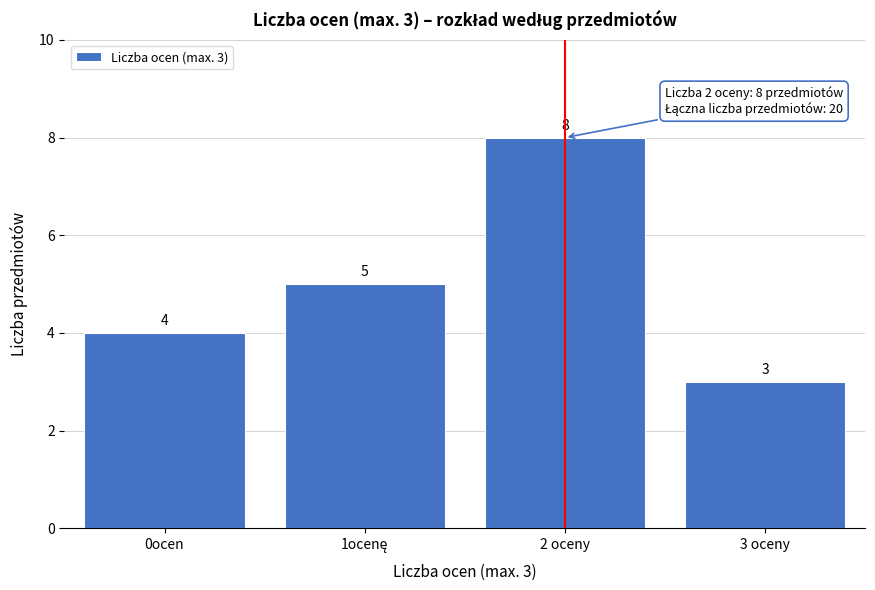

Reading left to right, what are all the values shown in this chart?

4	5	8	3